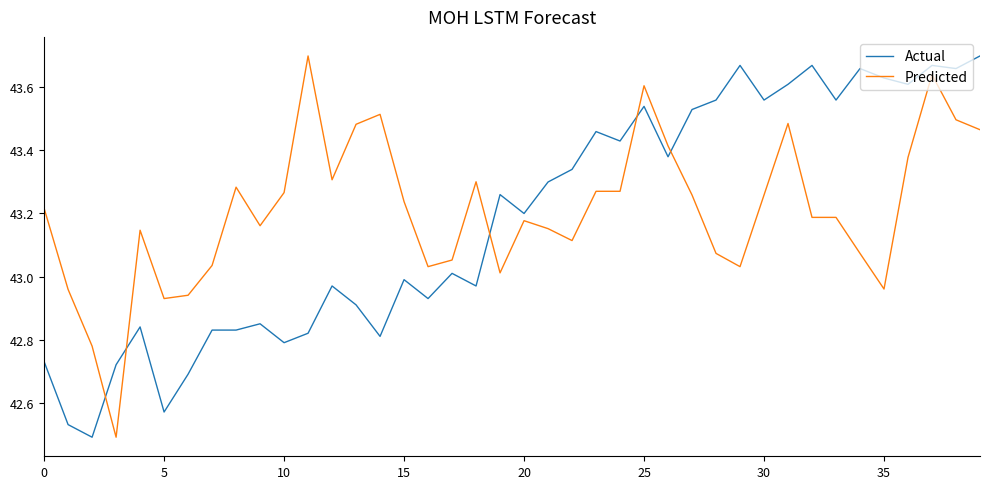

What is the difference between the maximum and minimum values in the Predicted series?

1.2